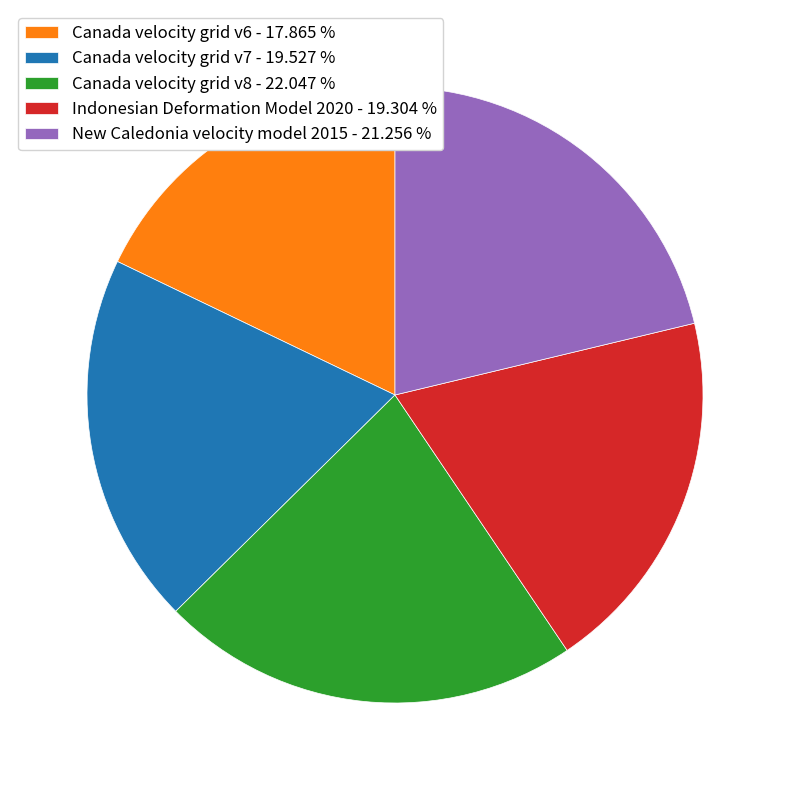

True or false: Indonesian Deformation Model 2020 accounts for 19% of the total.

True